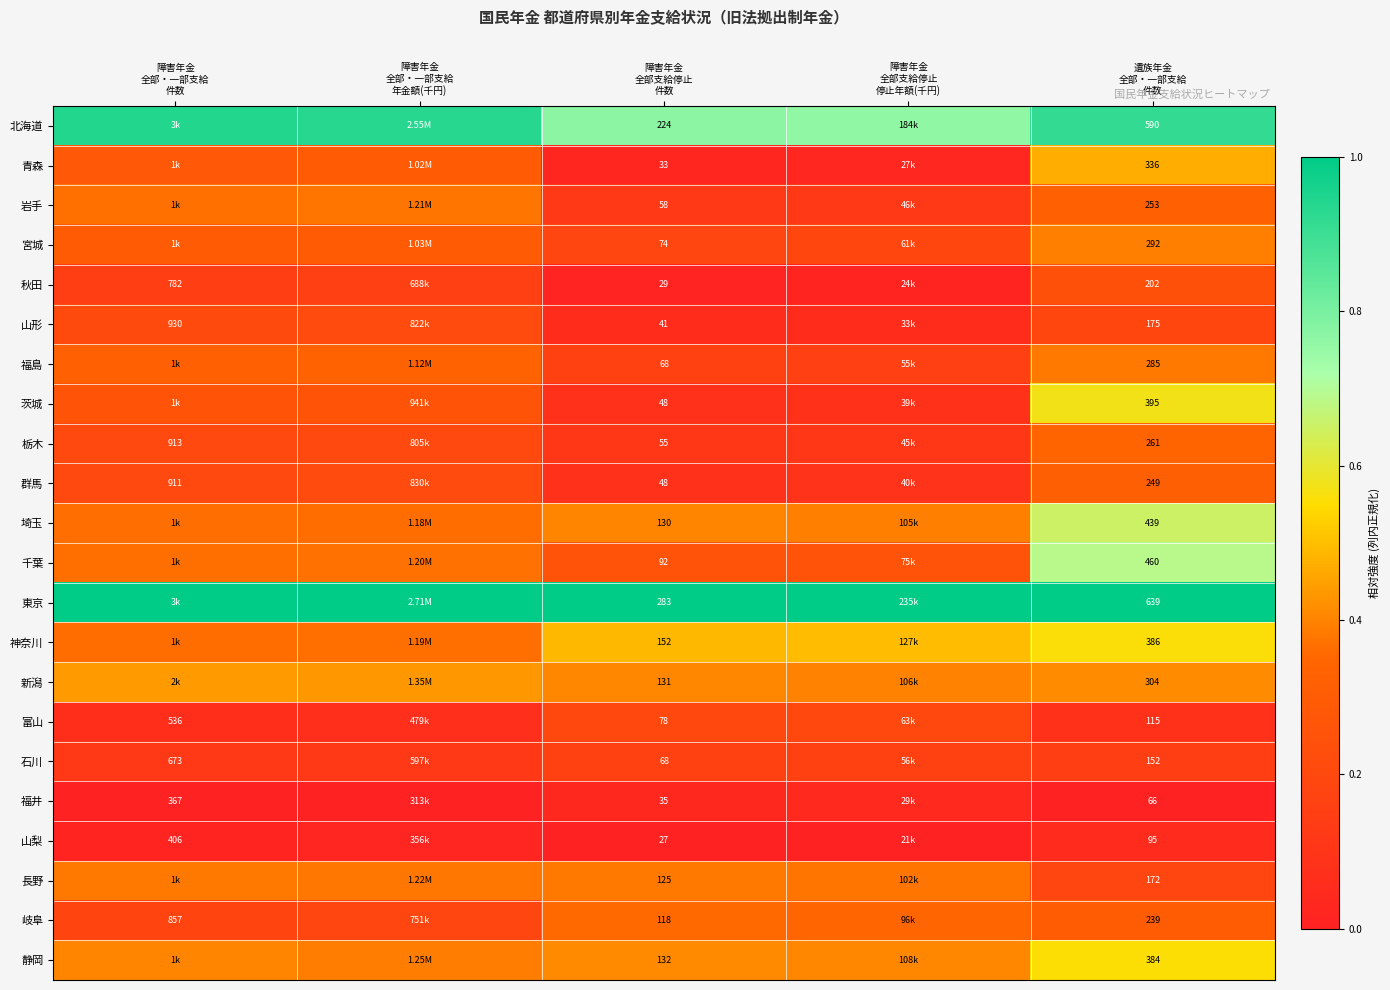

What is the spread (max minus min) of values at 障害年金
全部支給停止
件数?

256.0